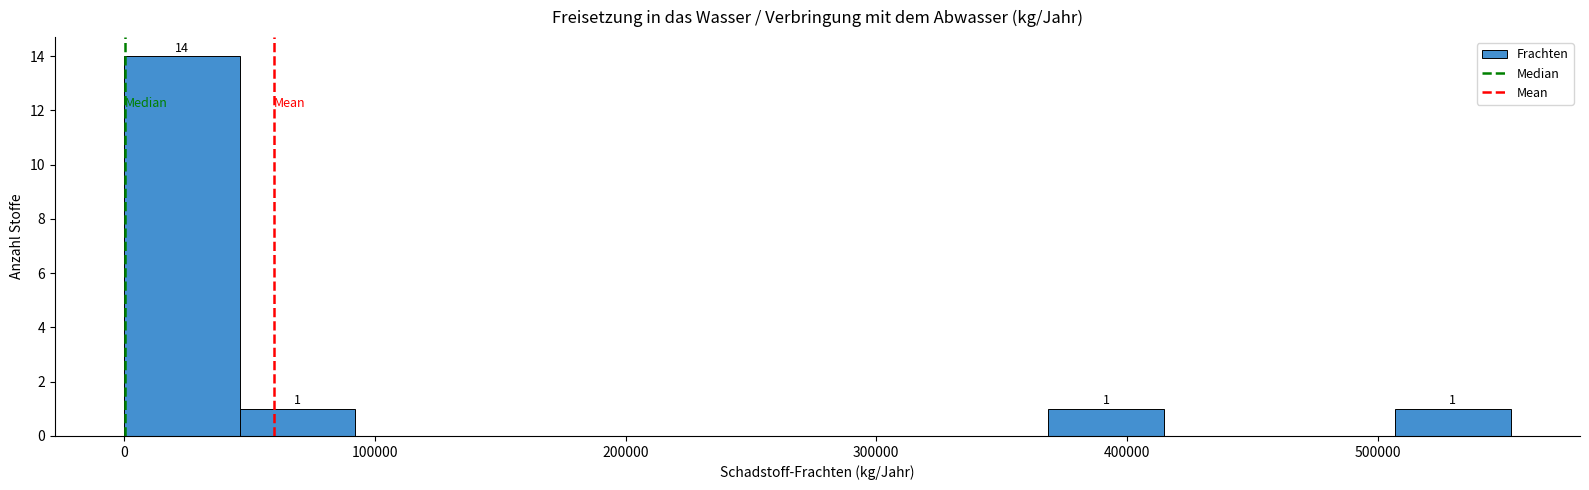

Over which range of the x-axis is the bar tallest?

0 to 50000